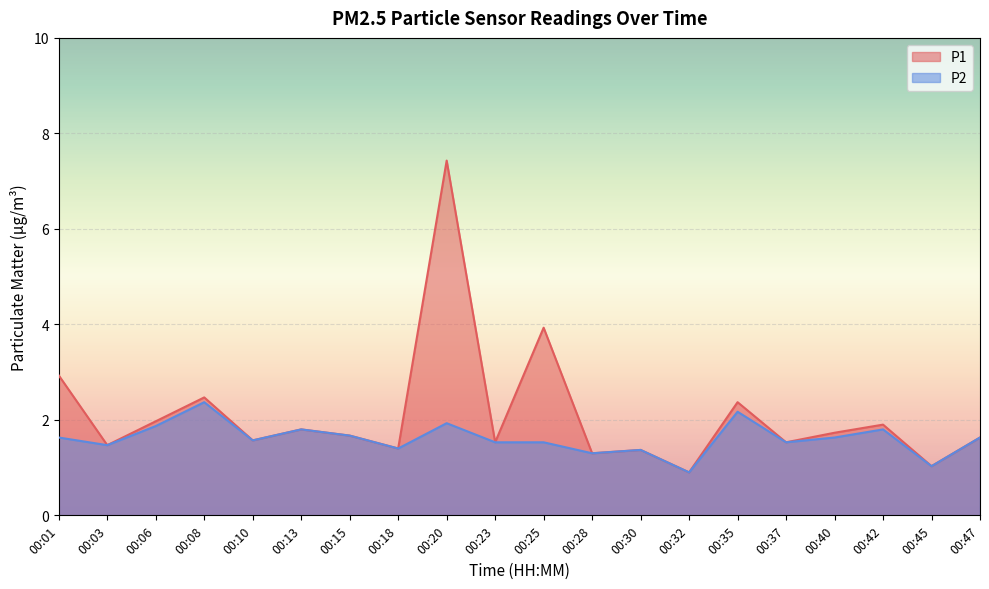

True or false: P1 has more than 0 points higher than both neighbors.

True